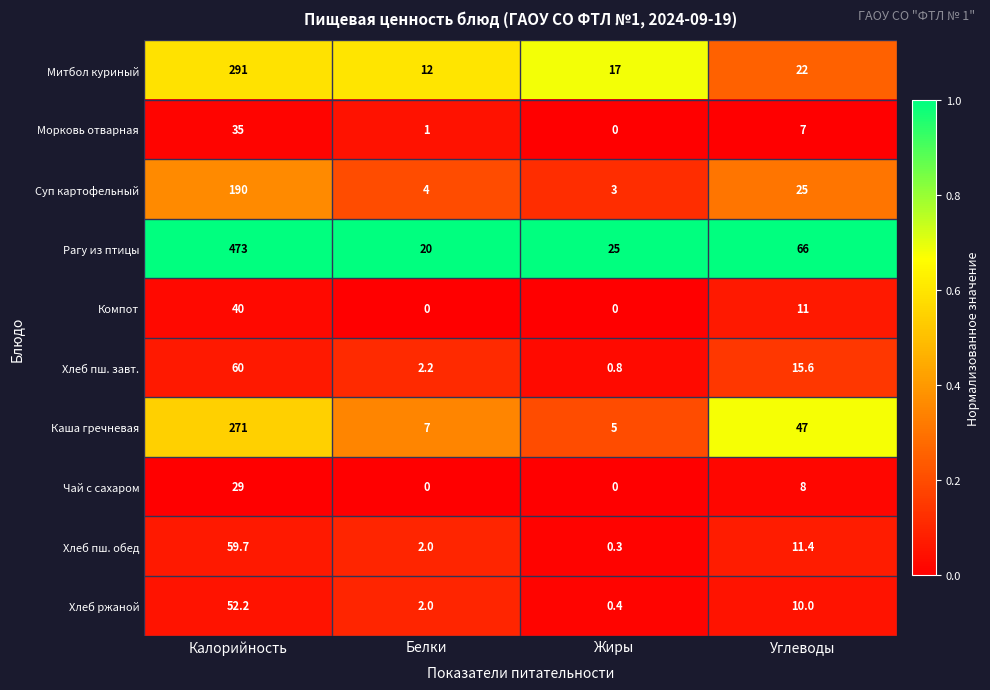

List the series in order of their peak value, lowest first.

Чай с сахаром, Морковь отварная, Компот, Хлеб ржаной, Хлеб пш. обед, Хлеб пш. завт., Суп картофельный, Каша гречневая, Митбол куриный, Рагу из птицы